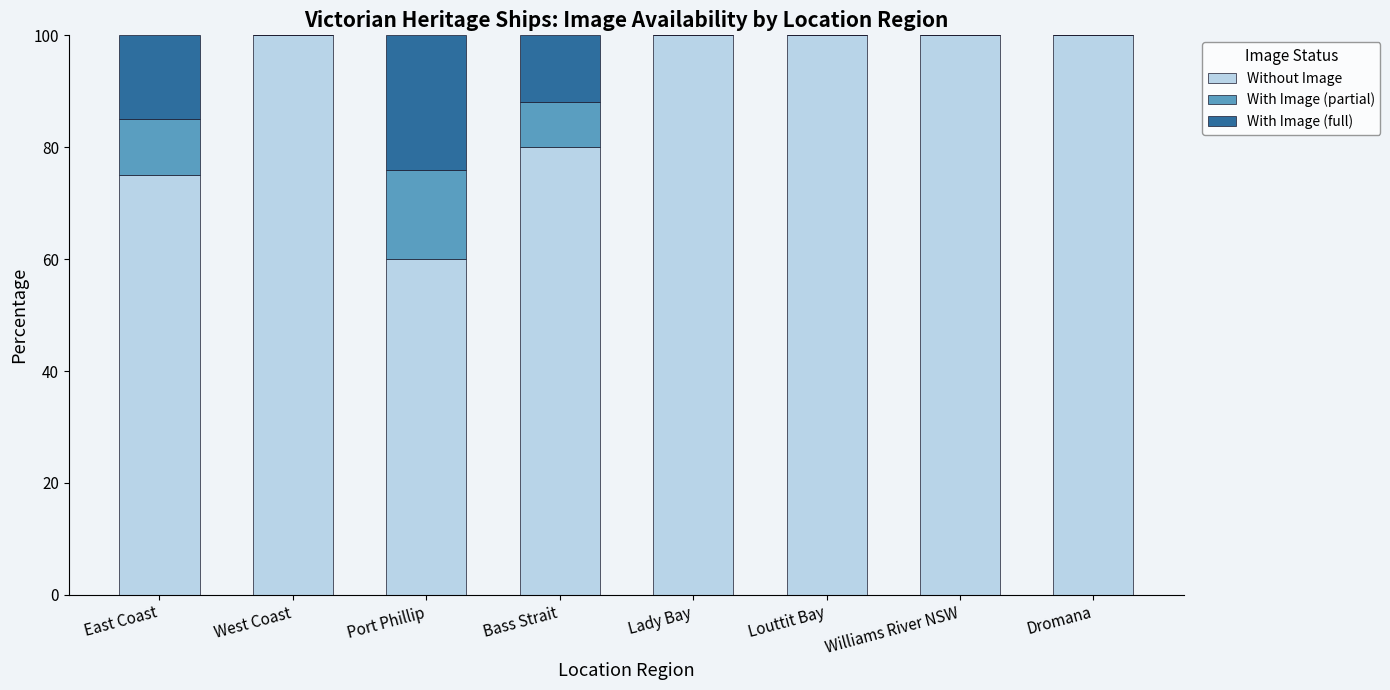

The Without Image series shows 75 at East Coast. True or false?

True